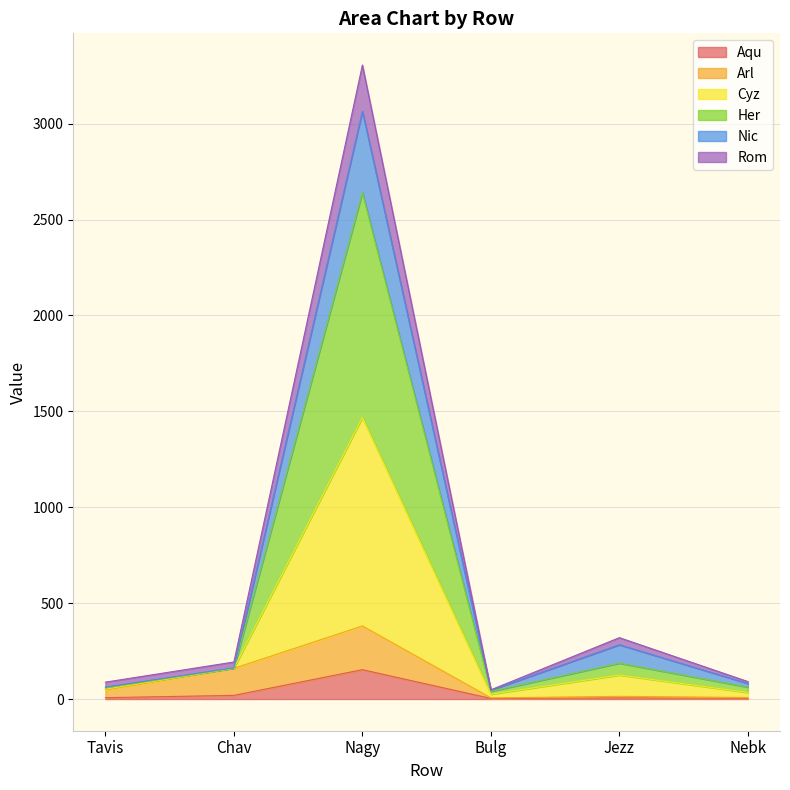

What is the difference between the Aqu values at Tavis and Chav?

12